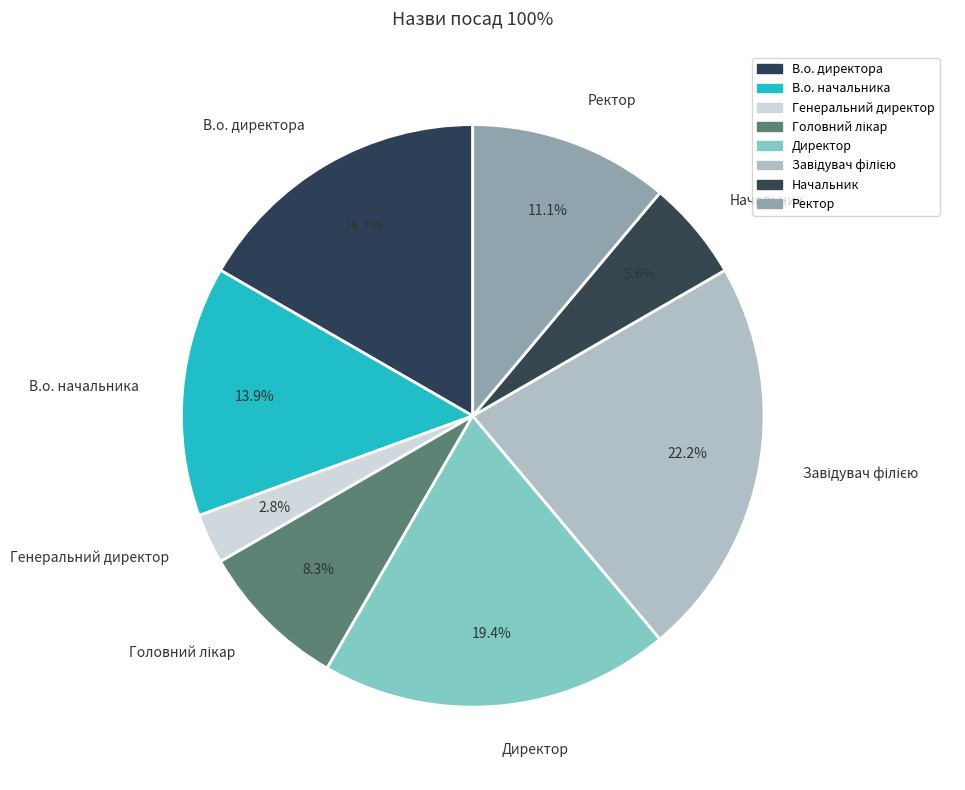

True or false: В.о. директора accounts for 17% of the total.

True